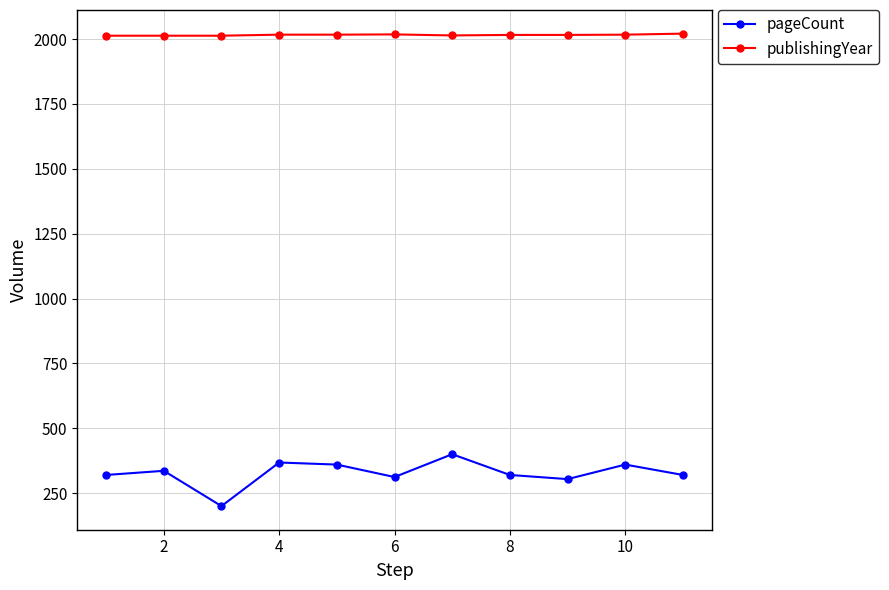

What is the maximum value for pageCount?

400